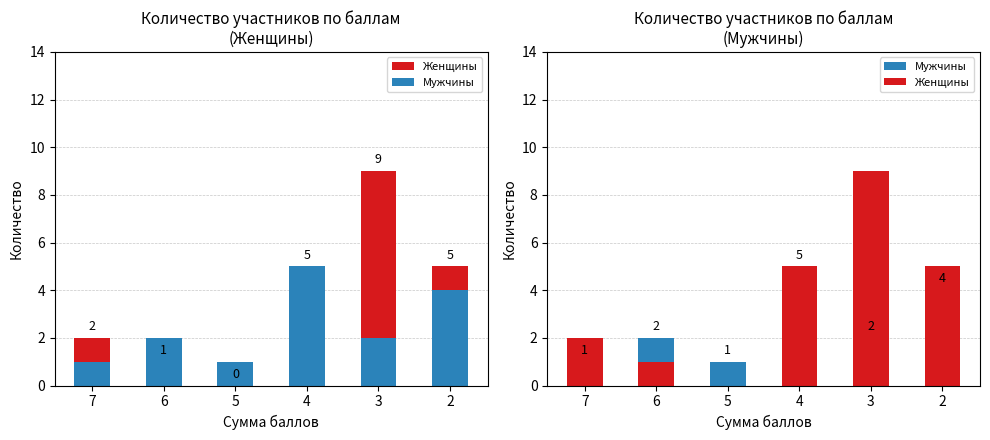

How many Мужчины values are between 1 and 4?

5